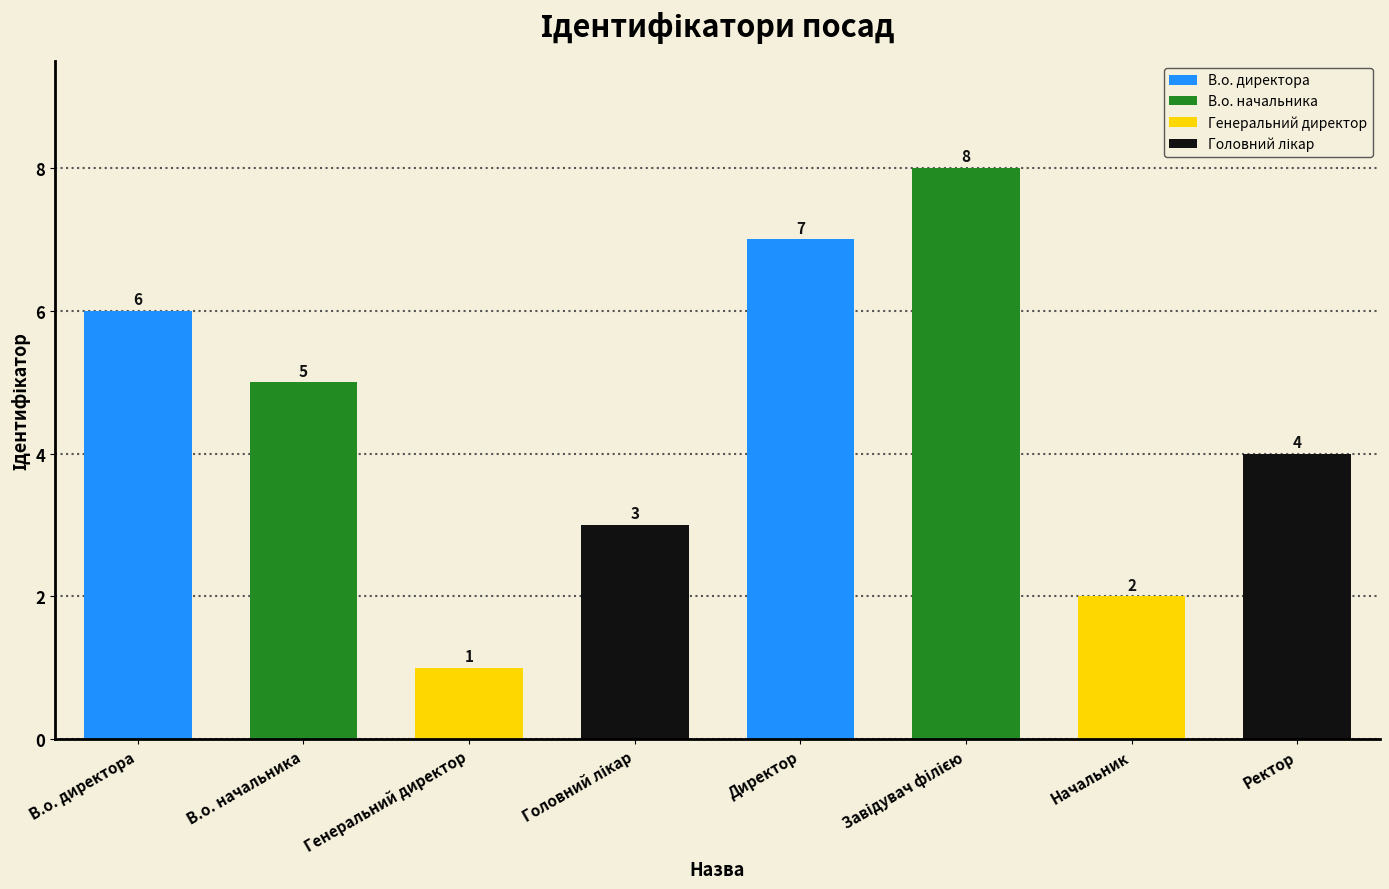

What is the approximate value at В.о. начальника?

5